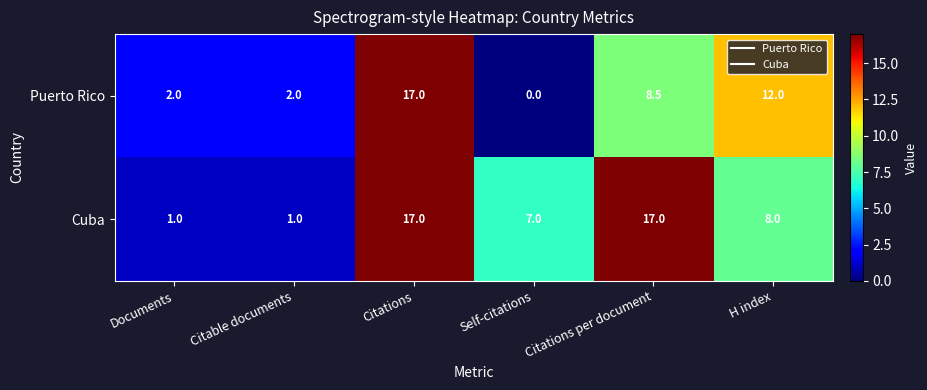

What is the minimum value for Cuba?

1.0